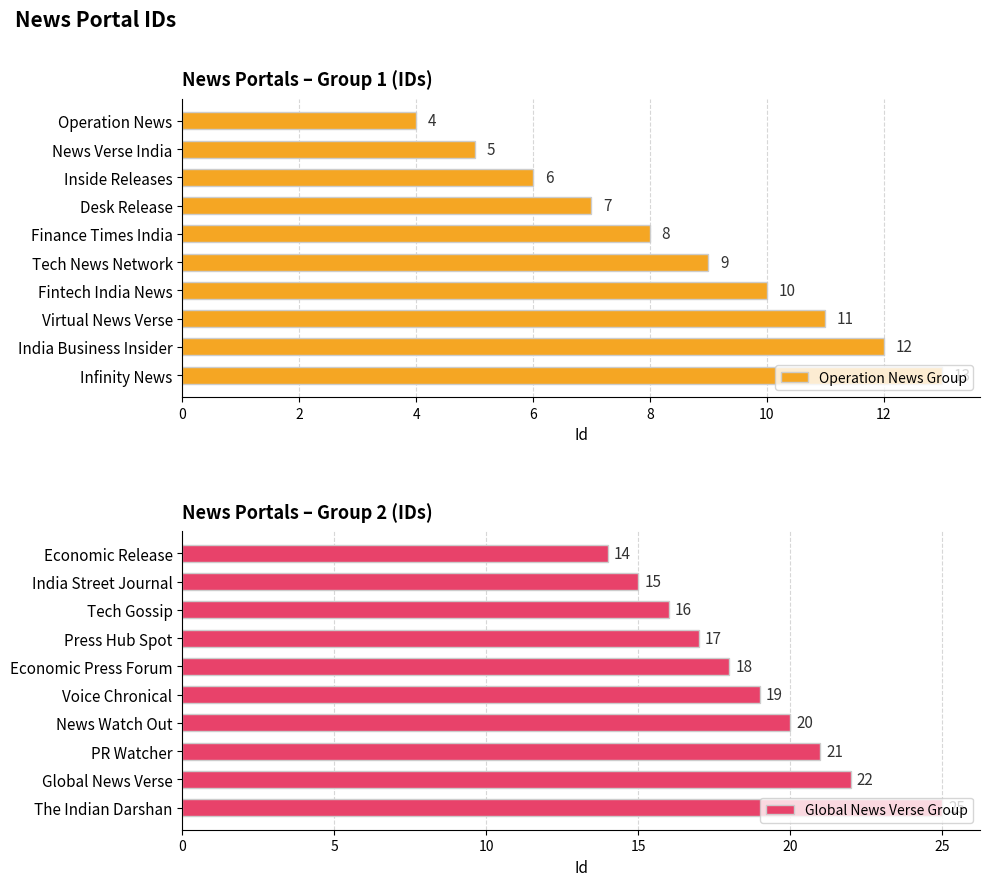

What is the difference between the maximum and minimum values in the Operation News Group series?

9